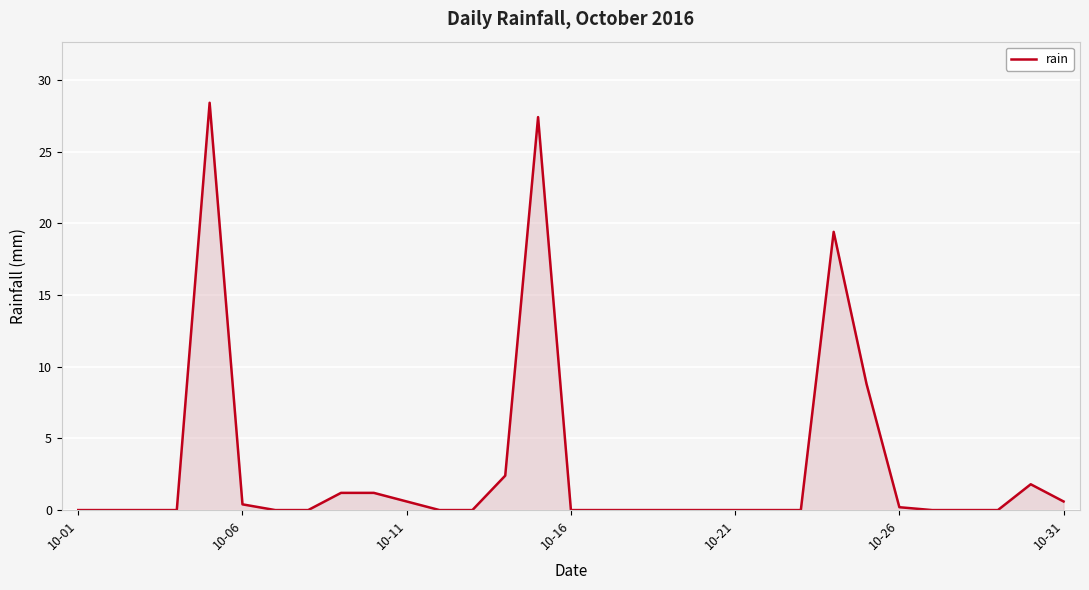

What is the greatest value displayed?

28.4